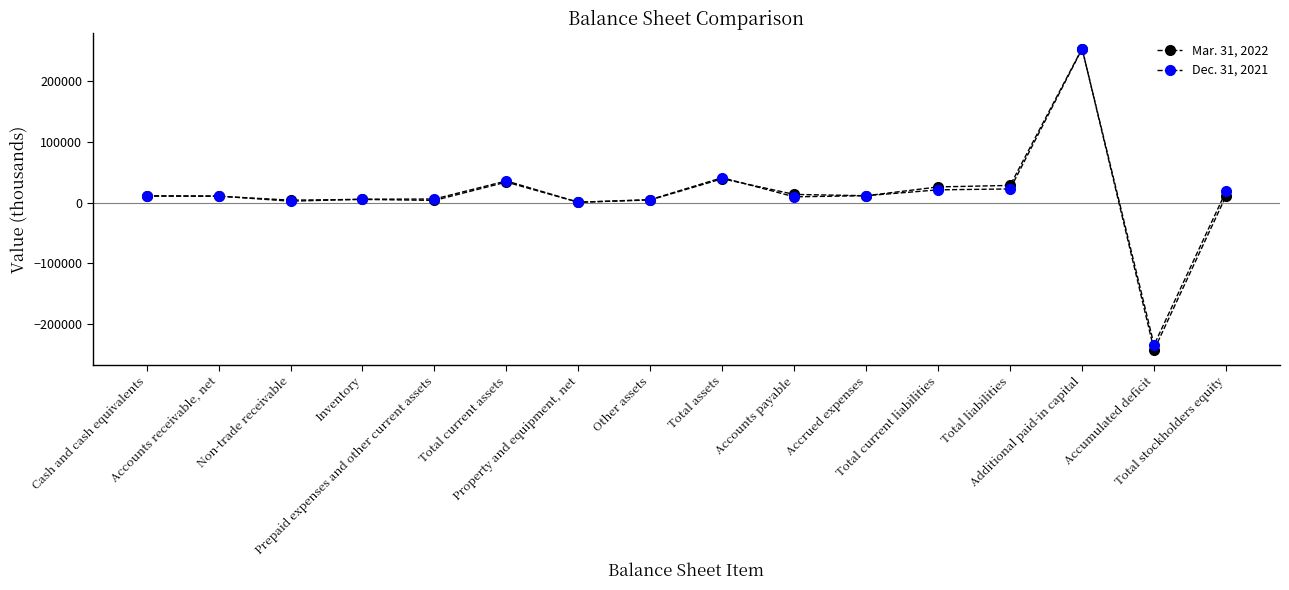

Does the chart have visible grid lines?

No